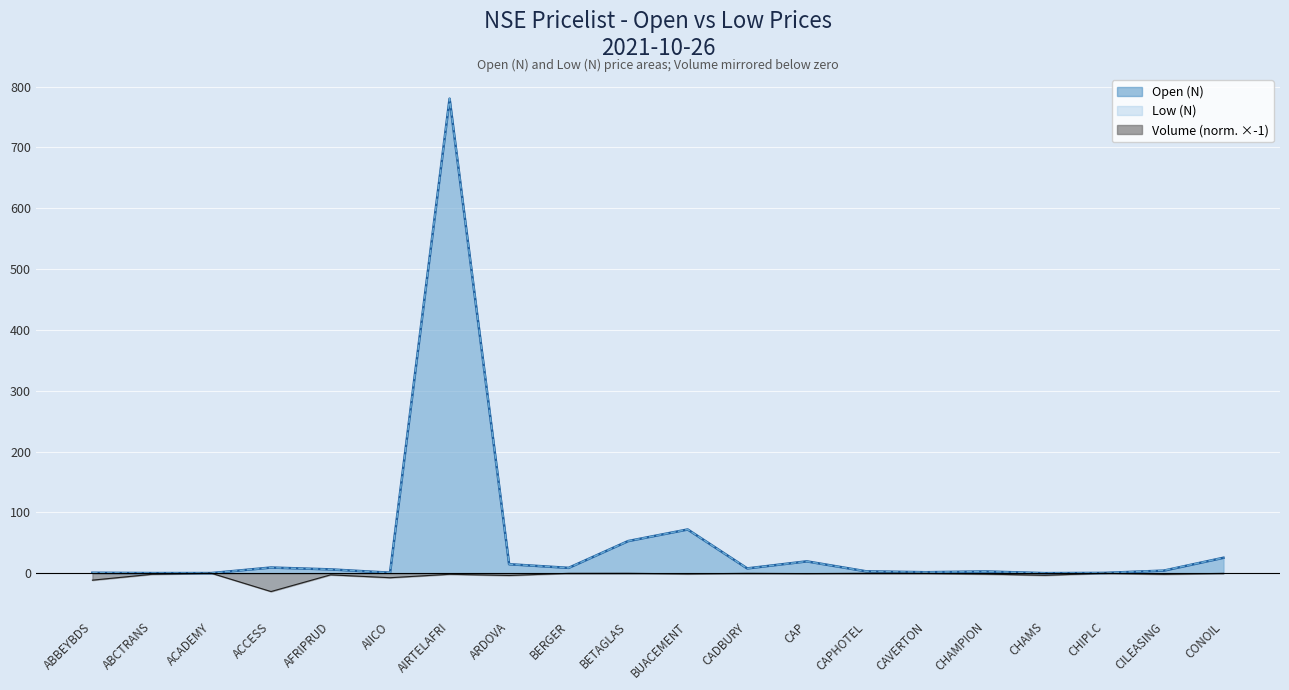

What is the label of the 19th point from the right?

ABCTRANS